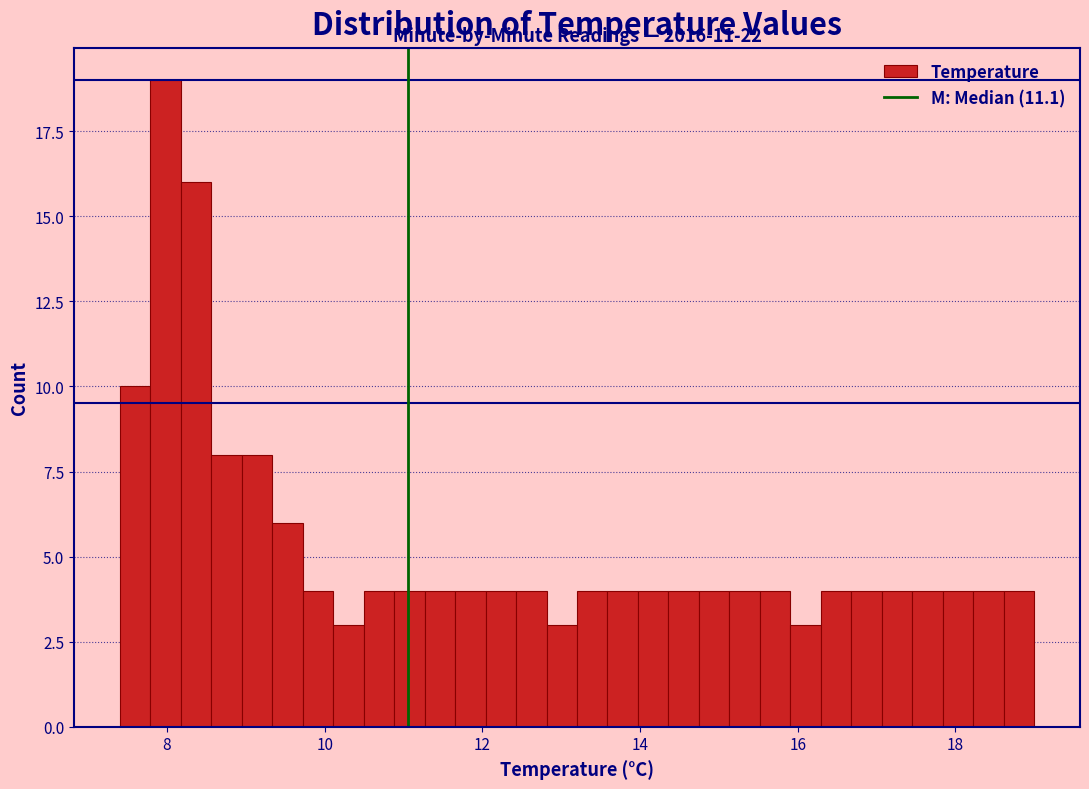

Around what value on the x-axis is the tallest bar? Give the approximate position of its centre, as read against the axis.

8.0